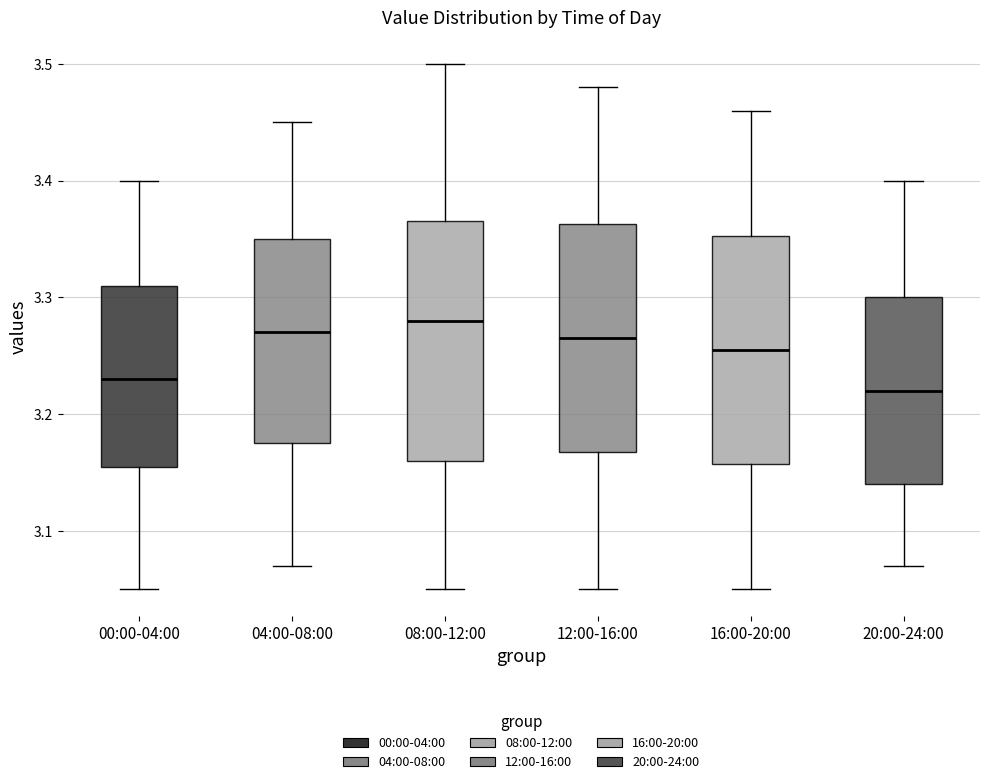

Where is the lower edge of the box for 12:00-16:00 on the y-axis? The values are not printed on the chart, so give them approximately, as read against the axis.

3.17